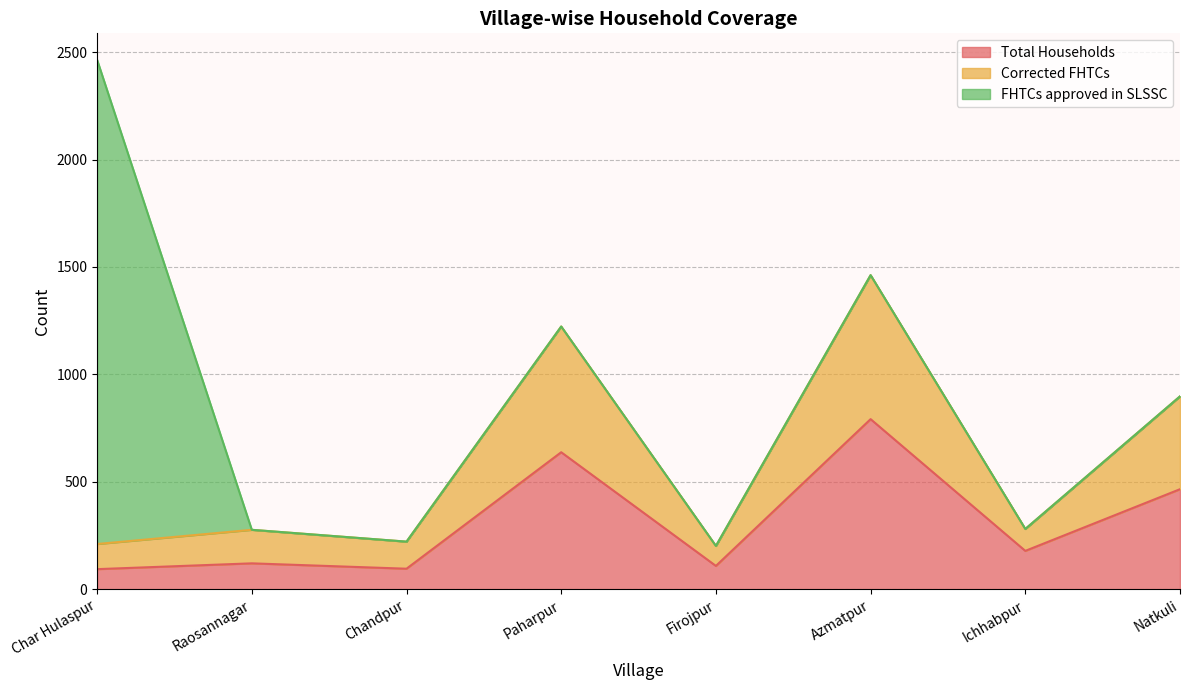

What are all the series names shown in the legend?

Total Households, Corrected FHTCs, FHTCs approved in SLSSC